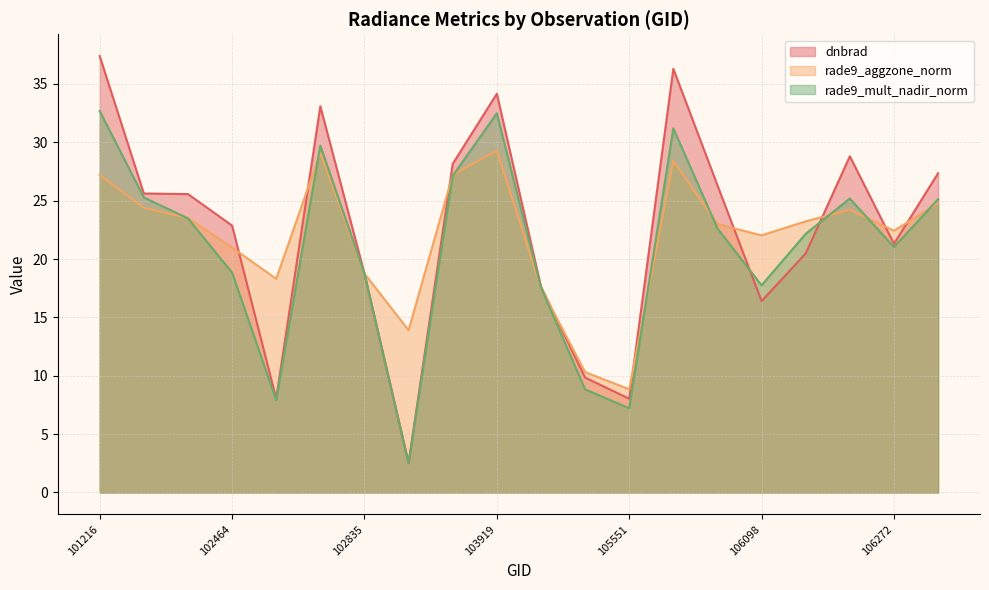

Rank the series at 106260 from lowest to highest value.

rade9_aggzone_norm, rade9_mult_nadir_norm, dnbrad